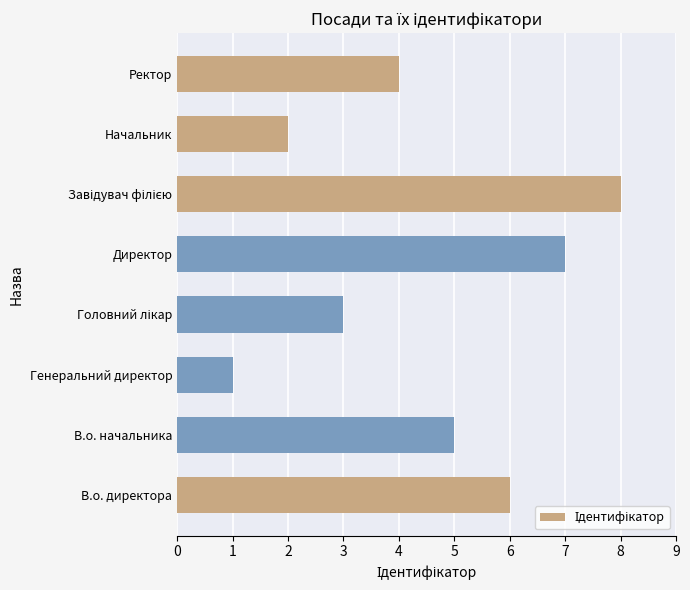

Does the chart contain any negative values?

No